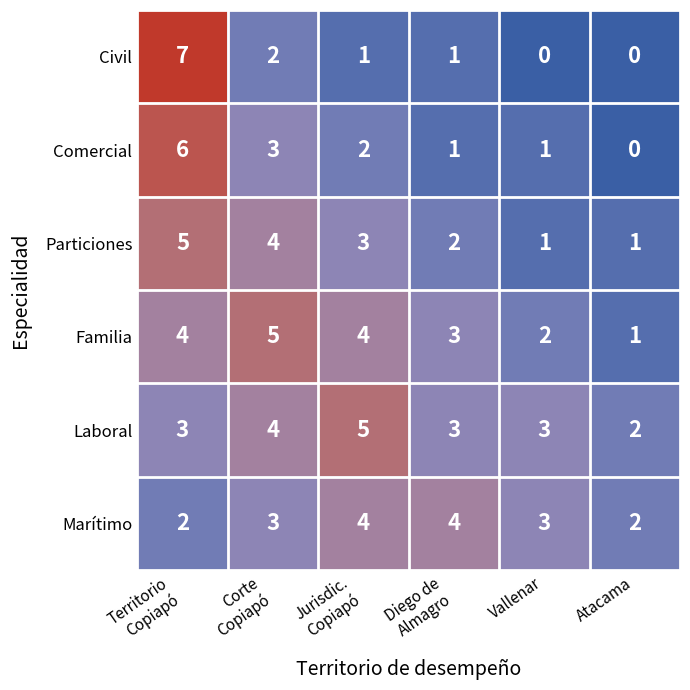

True or false: Civil has a value of 0 at Atacama.

True